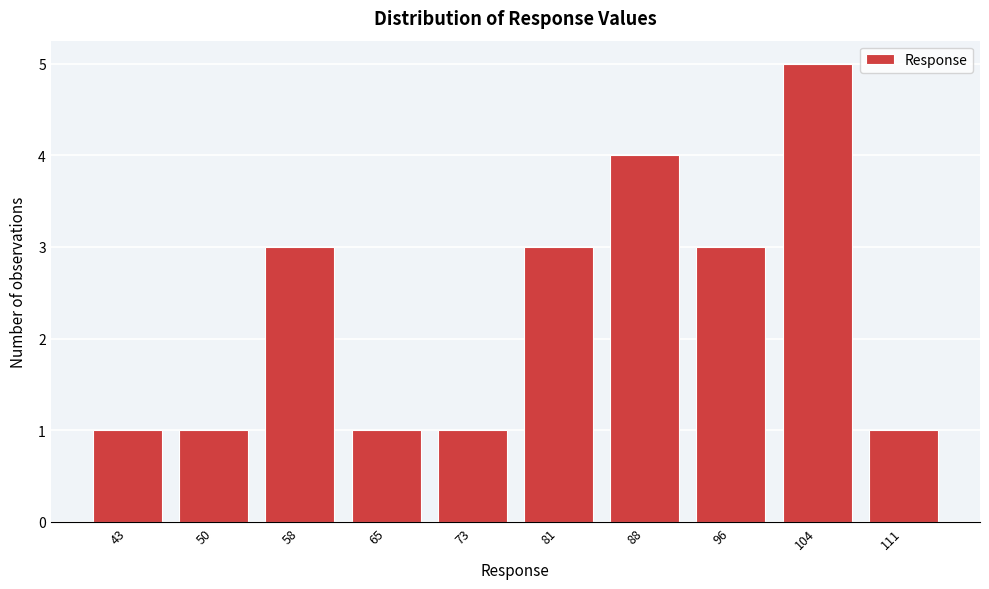

Reading left to right, what are all the values shown in this chart?

1	1	3	1	1	3	4	3	5	1